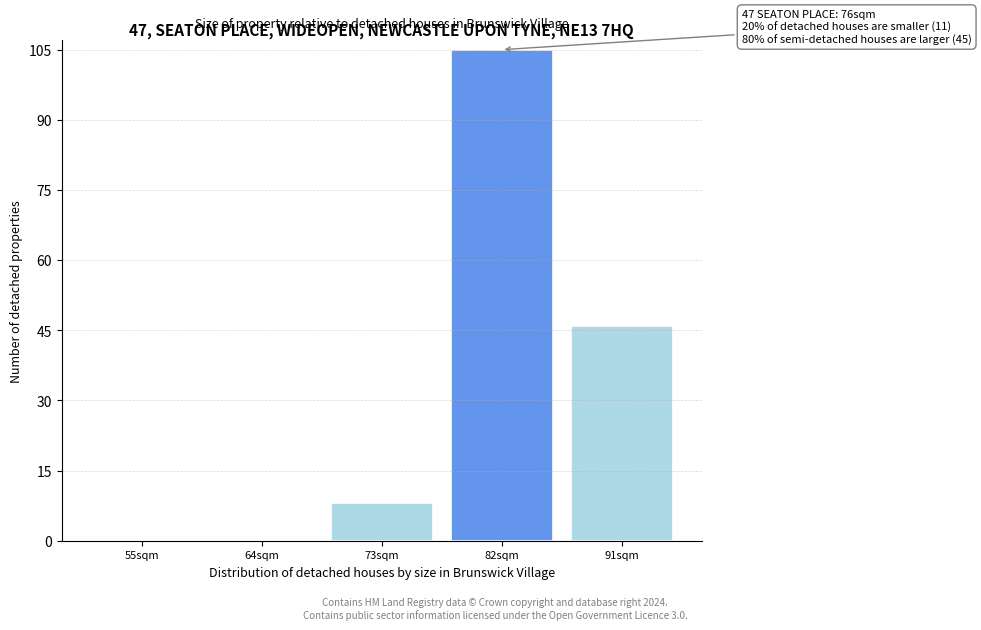

Reading left to right, extract all data points from this chart.

55sqm=0	64sqm=0	73sqm=8	82sqm=105	91sqm=46